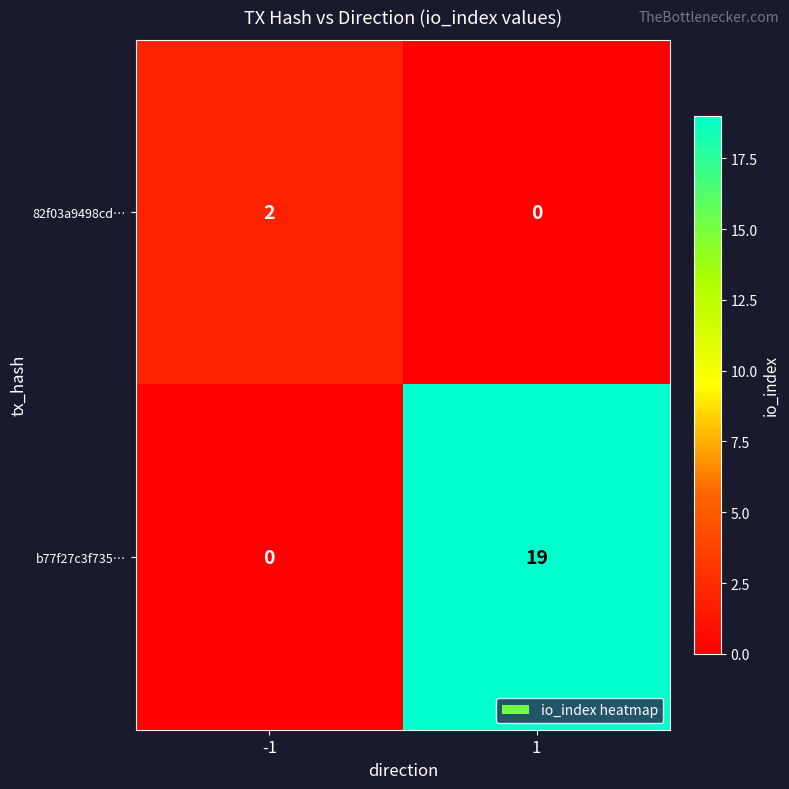

At 1, list the series in order from smallest to largest.

82f03a9498cd…, b77f27c3f735…